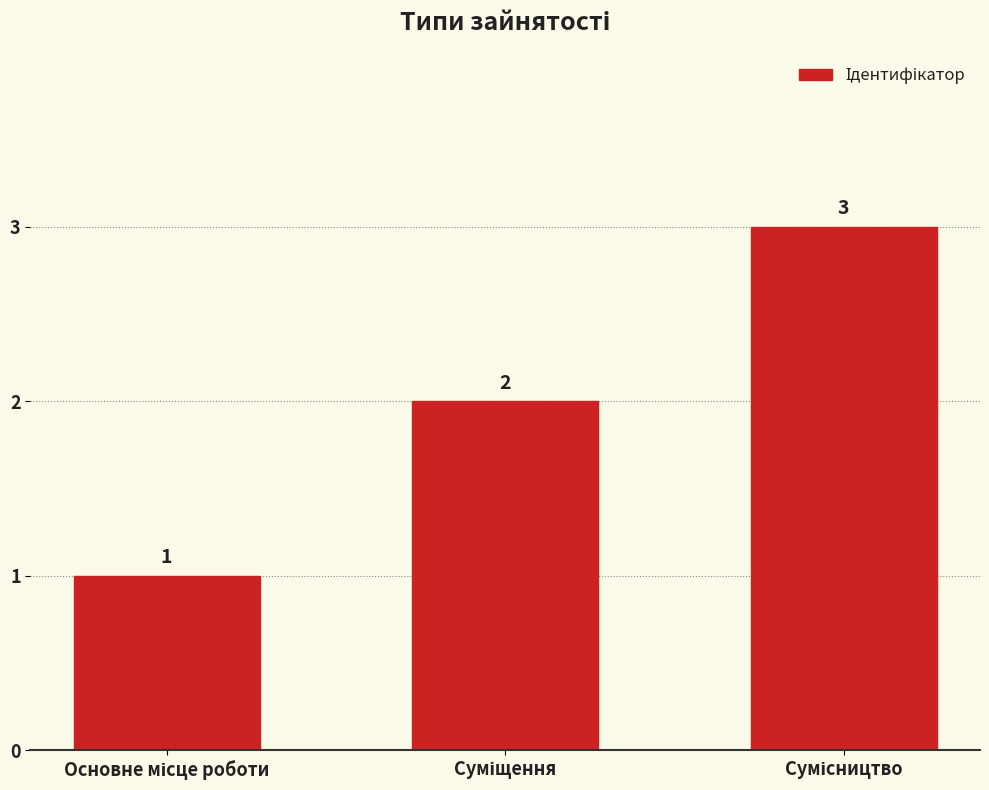

How many distinct data groups are displayed?

1